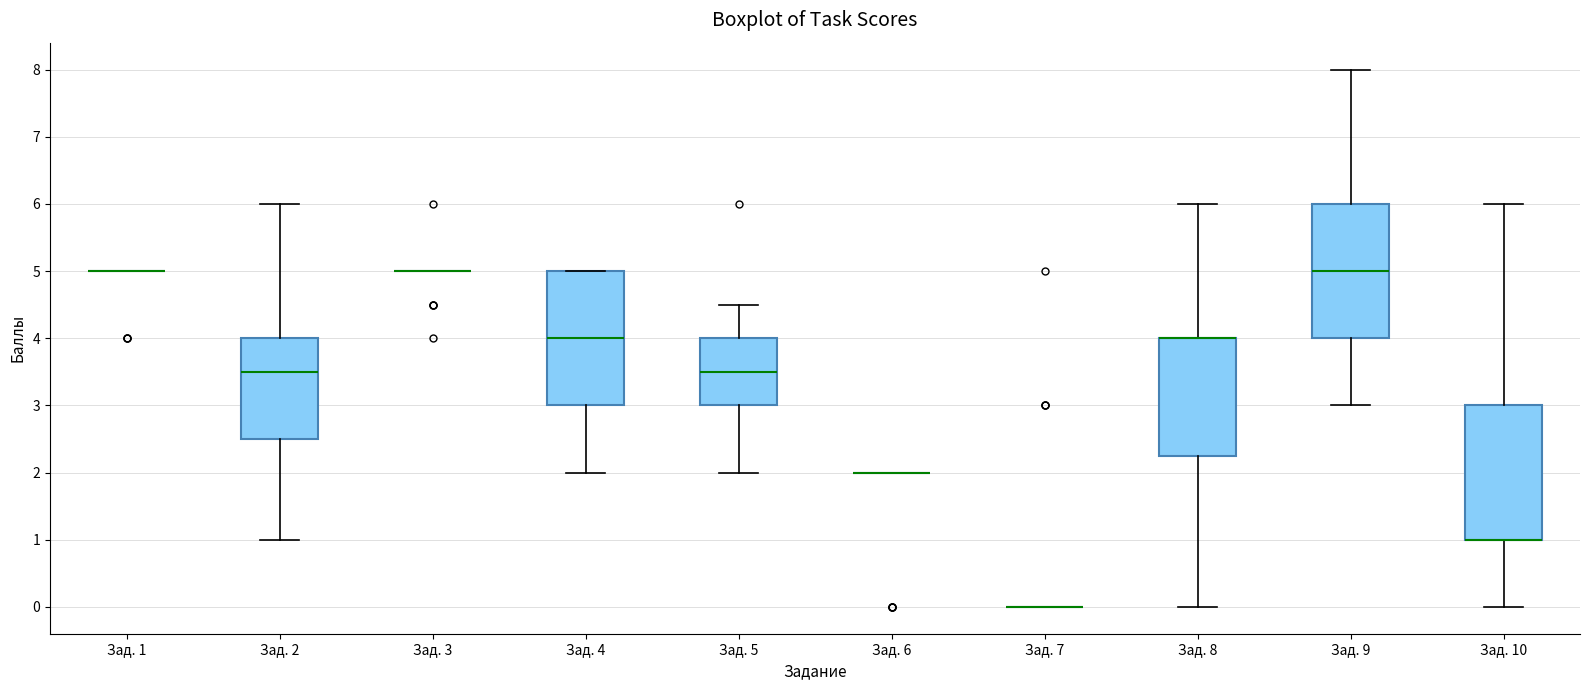

Reading left to right, read every box against the y-axis: the position of its median line, the range the box covers, and the ends of its whiskers. The values are not printed on the chart, so give them approximately, as read against the axis.

Зад. 1: box collapsed to a line at 5.0, whiskers 5.0 to 5.0
Зад. 2: median 3.5, box 2.5 to 4.0, whiskers 1.0 to 6.0
Зад. 3: box collapsed to a line at 5.0, whiskers 5.0 to 5.0
Зад. 4: median 4.0, box 3.0 to 5.0, whiskers 2.0 to 5.0
Зад. 5: median 3.5, box 3.0 to 4.0, whiskers 2.0 to 4.5
Зад. 6: box collapsed to a line at 2.0, whiskers 2.0 to 2.0
Зад. 7: box collapsed to a line at 0.0, whiskers 0.0 to 0.0
Зад. 8: median 4.0 (drawn on the box's upper edge), box 2.3 to 4.0, whiskers 0.0 to 6.0
Зад. 9: median 5.0, box 4.0 to 6.0, whiskers 3.0 to 8.0
Зад. 10: median 1.0 (drawn on the box's lower edge), box 1.0 to 3.0, whiskers 0.0 to 6.0